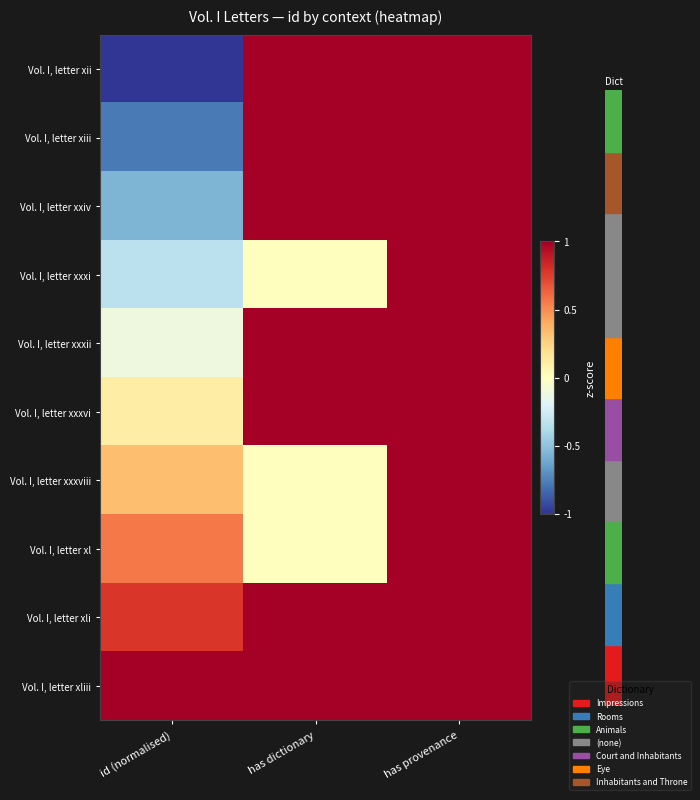

Rank the series at id (normalised) from highest to lowest value.

Vol. I, letter xliii, Vol. I, letter xli, Vol. I, letter xl, Vol. I, letter xxxviii, Vol. I, letter xxxvi, Vol. I, letter xxxii, Vol. I, letter xxxi, Vol. I, letter xxiv, Vol. I, letter xiii, Vol. I, letter xii